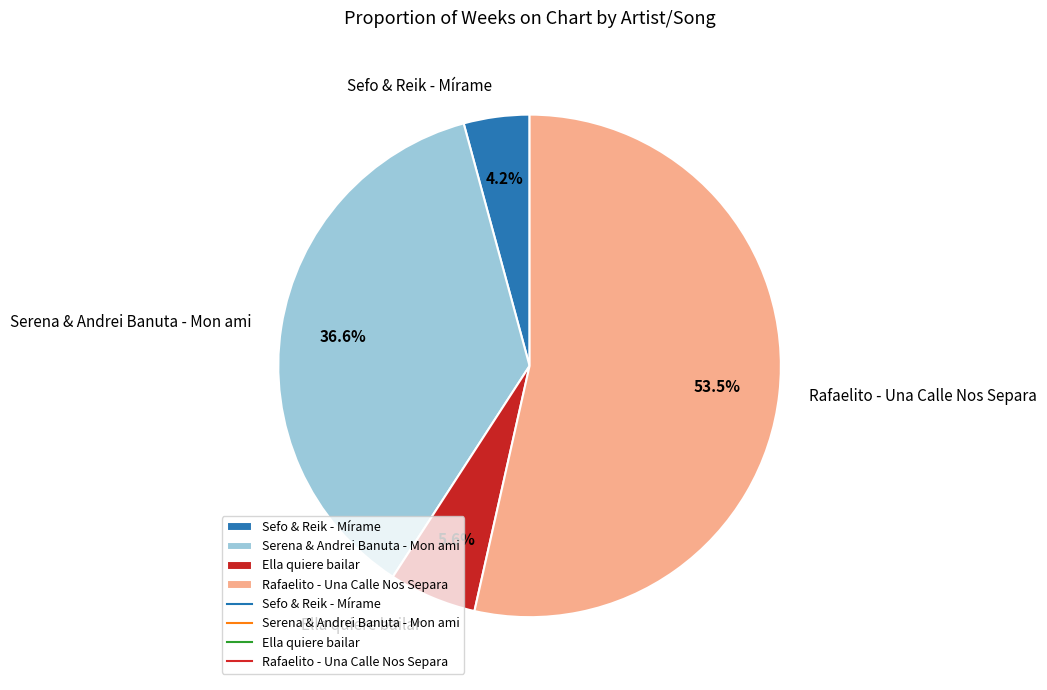

What percentage is the Sefo & Reik - Mírame slice, to the nearest percent?

4%